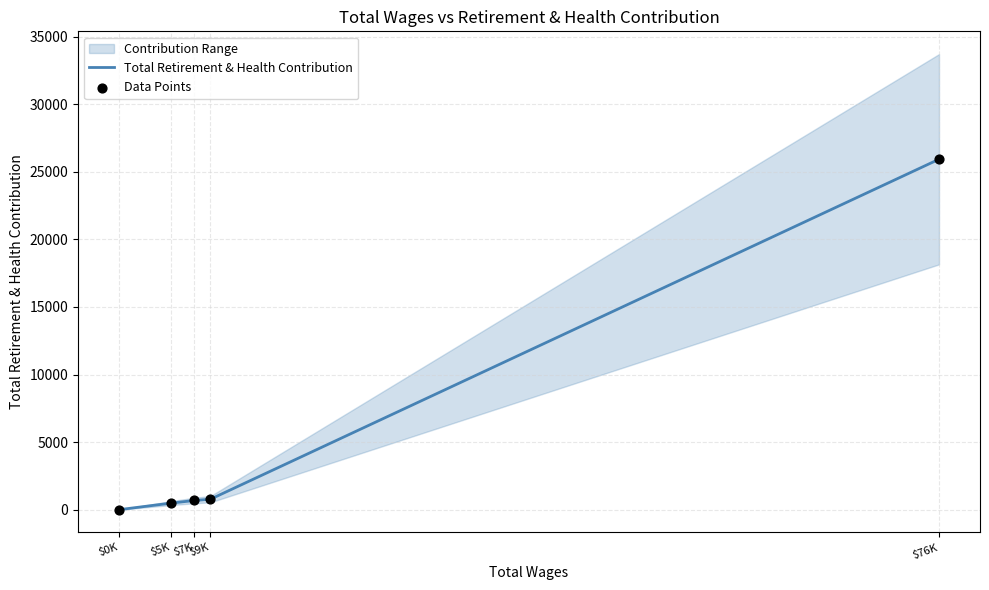

At which category is the sum across all series the highest?

$76K